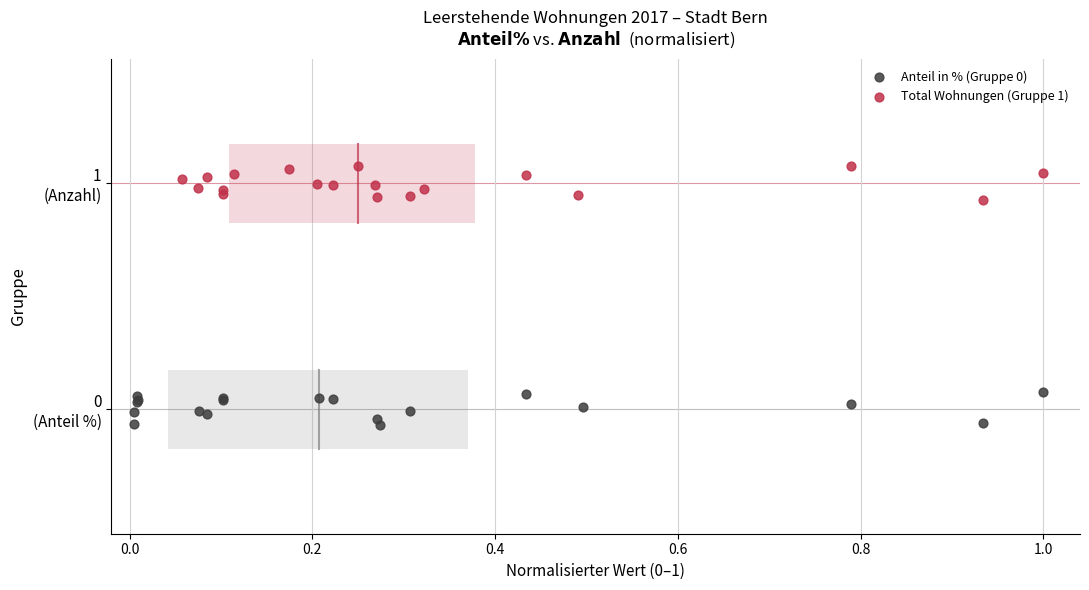

Which series reaches the maximum Y coordinate?

Total Wohnungen (Gruppe 1)